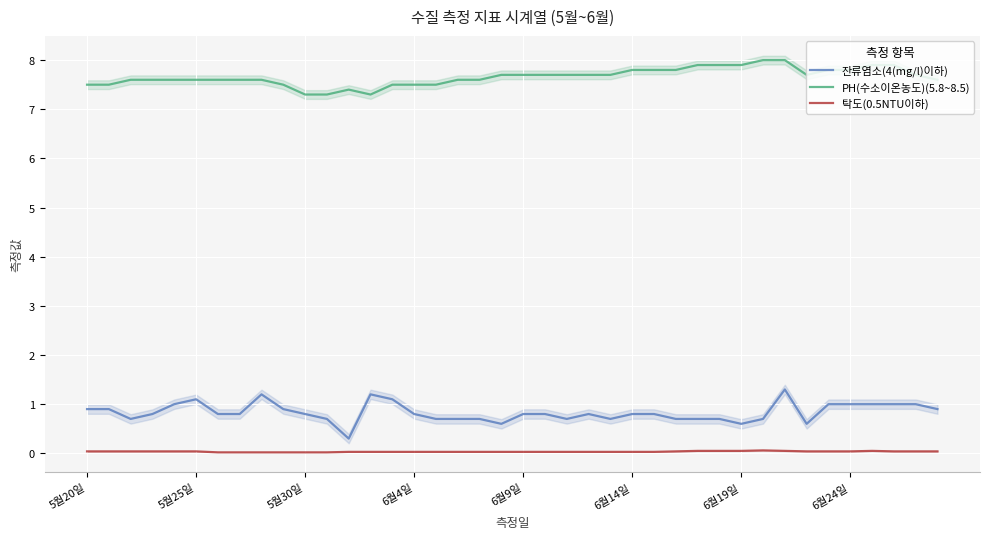

True or false: PH(수소이온농도)(5.8~8.5) and 잔류염소(4(mg/l)이하) intersect in this chart.

False